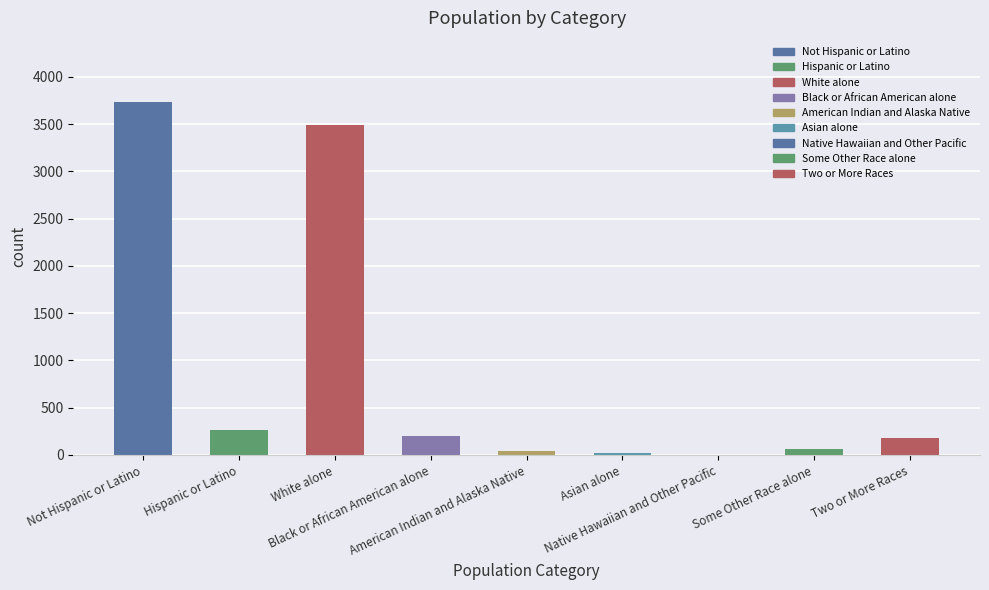

Does the chart contain stacked bars?

No